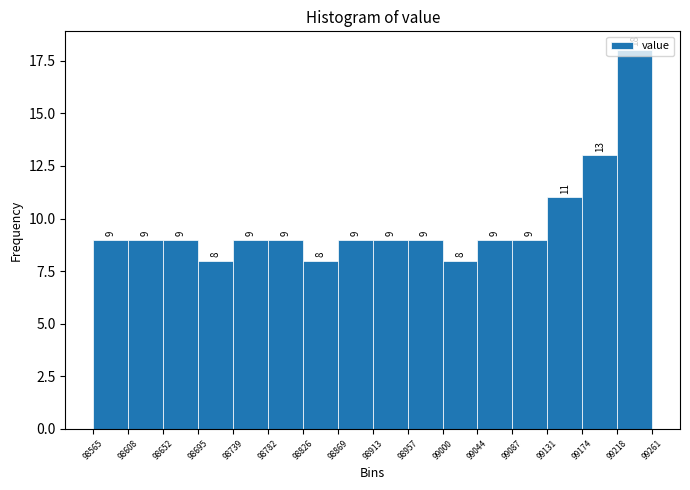

Reading left to right, transcribe this chart: for each bar, give the range it covers on the x-axis and its height.

98565 to 98608: 9
98608 to 98652: 9
98652 to 98695: 9
98695 to 98739: 8
98739 to 98782: 9
98782 to 98826: 9
98826 to 98869: 8
98869 to 98913: 9
98913 to 98957: 9
98957 to 99000: 9
99000 to 99044: 8
99044 to 99087: 9
99087 to 99131: 9
99131 to 99174: 11
99174 to 99218: 13
99218 to 99261: 18